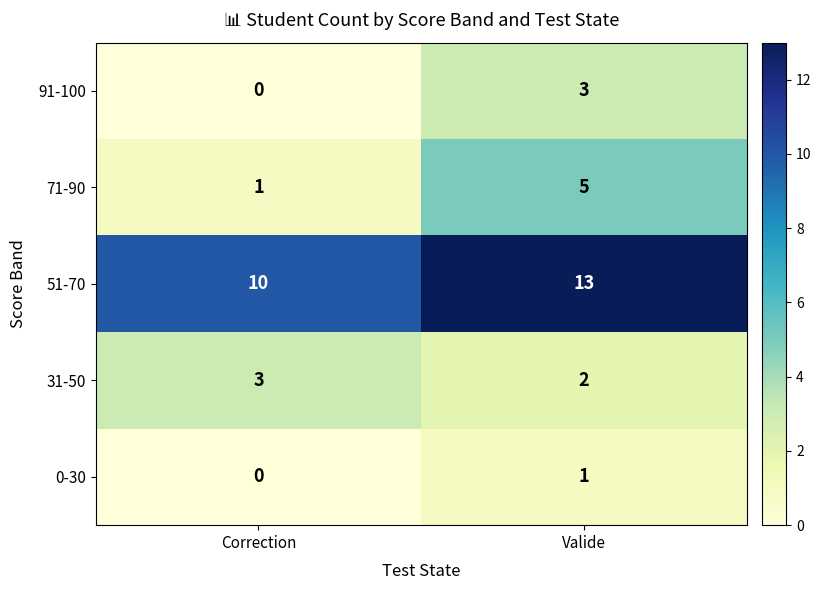

What is the sum of the 31-50 values at Correction and Valide?

5